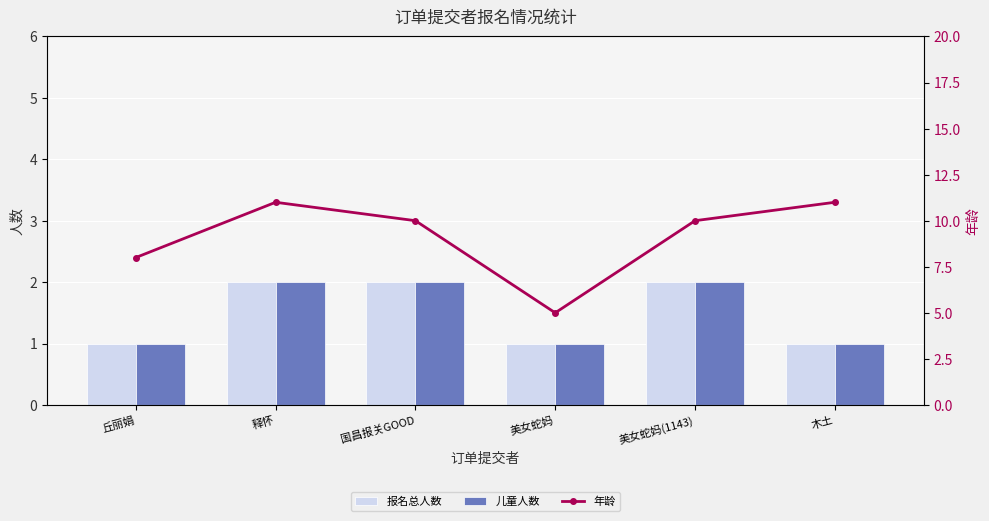

What are all the series names shown in the legend?

报名总人数, 儿童人数, 年龄